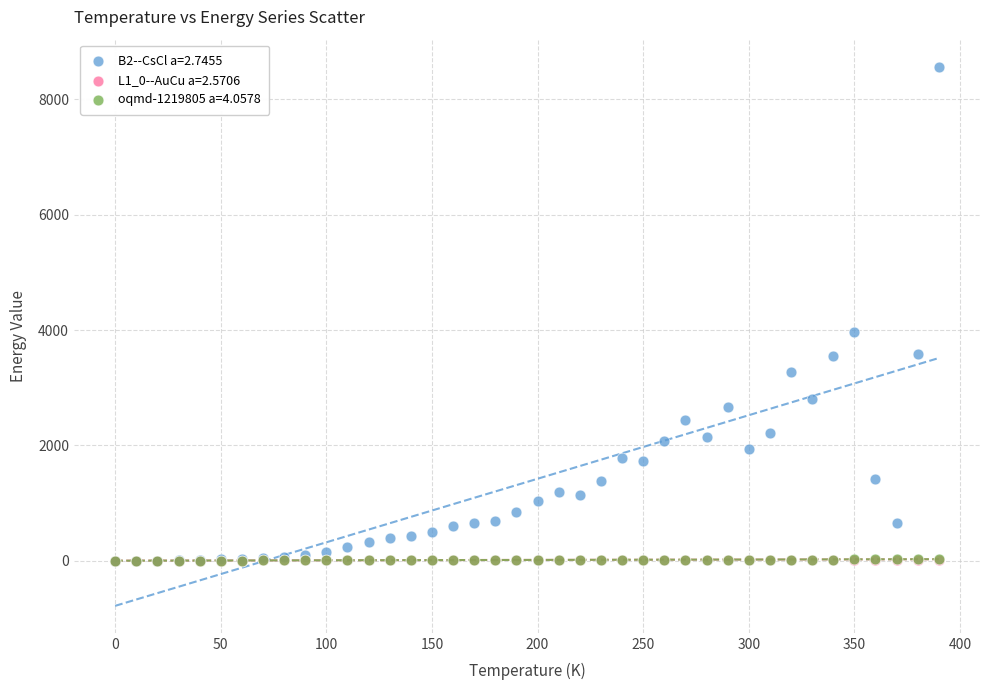

Which series contains the highest Y value?

B2--CsCl a=2.7455